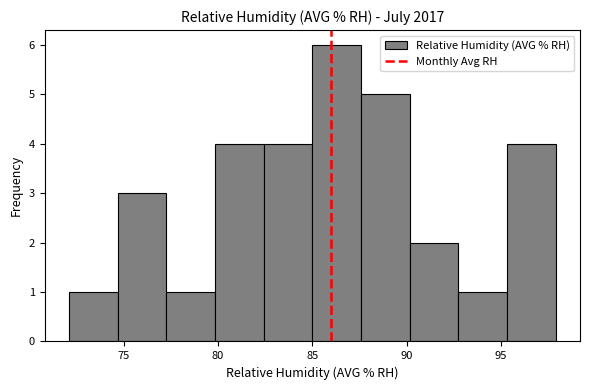

Reading left to right, transcribe this chart: for each bar, give the range it covers on the x-axis and its height. Neither the bar edges nor the heights are printed on the chart, so give them approximately, as read against the axes.

72.0 to 74.5: 1
74.5 to 77.5: 3
77.5 to 80.0: 1
80.0 to 82.5: 4
82.5 to 85.0: 4
85.0 to 87.5: 6
87.5 to 90.0: 5
90.0 to 92.5: 2
92.5 to 95.5: 1
95.5 to 98.0: 4